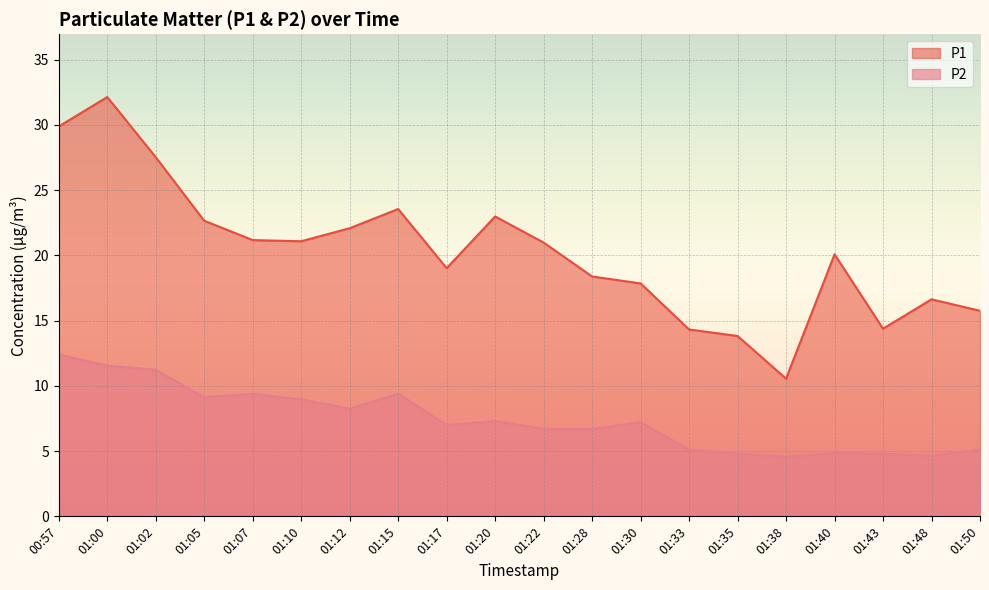

Reading left to right, list all the values displayed in this chart.

P1: 00:57=29.9	01:00=32.1	01:02=27.5	01:05=22.6	01:07=21.2	01:10=21.1	01:12=22.1	01:15=23.6	01:17=19.0	01:20=23.0	01:22=21.0	01:28=18.4	01:30=17.9	01:33=14.3	01:35=13.8	01:38=10.6	01:40=20.1	01:43=14.4	01:48=16.6	01:50=15.8
P2: 00:57=12.4	01:00=11.6	01:02=11.2	01:05=9.1	01:07=9.4	01:10=9.0	01:12=8.2	01:15=9.4	01:17=7.0	01:20=7.3	01:22=6.7	01:28=6.7	01:30=7.2	01:33=5.1	01:35=4.8	01:38=4.6	01:40=4.8	01:43=4.8	01:48=4.7	01:50=5.1